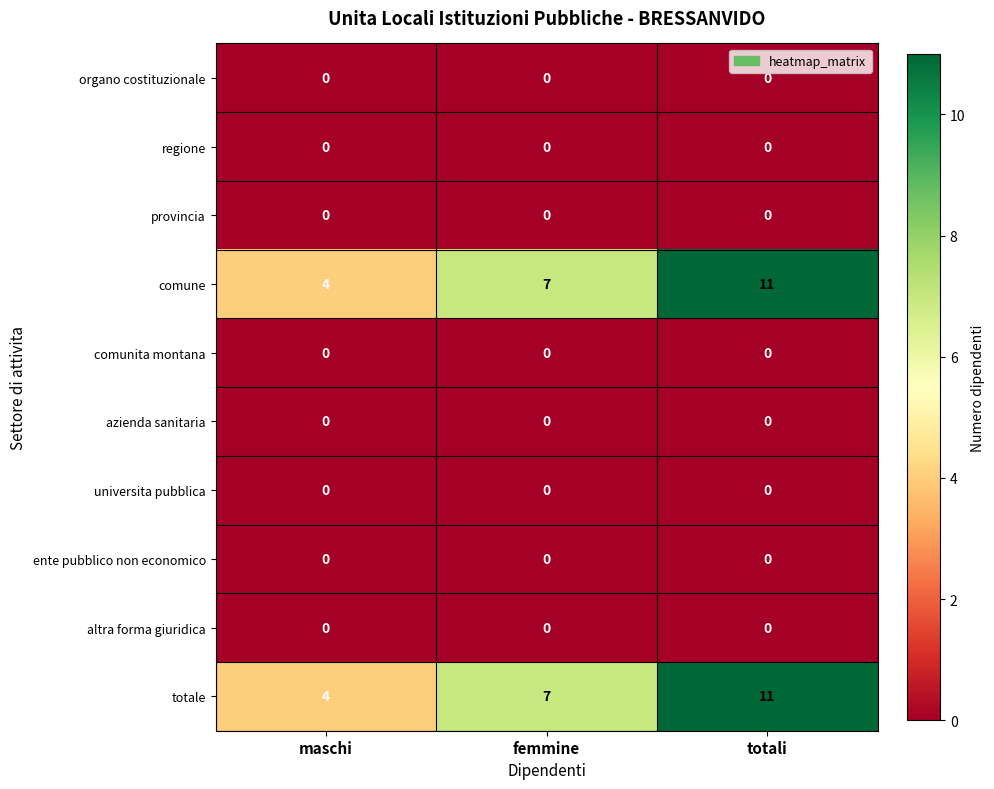

What is the spread (max minus min) of values at maschi?

4